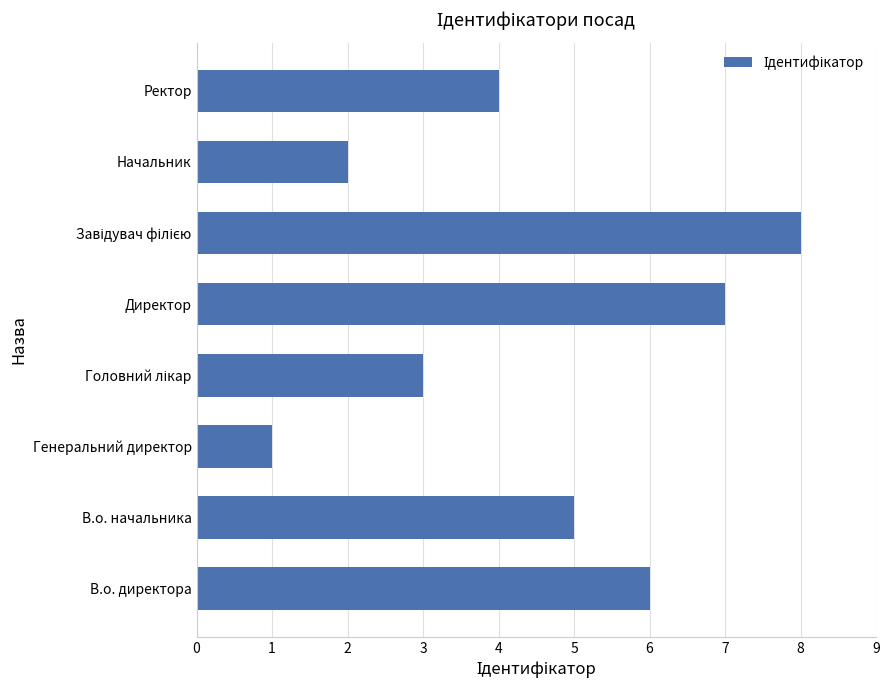

Which has a higher value, Ректор or Генеральний директор?

Ректор